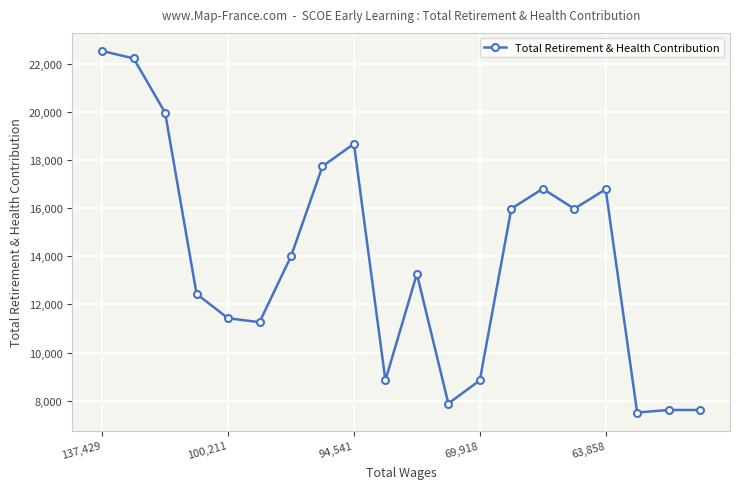

How many distinct data groups are displayed?

1